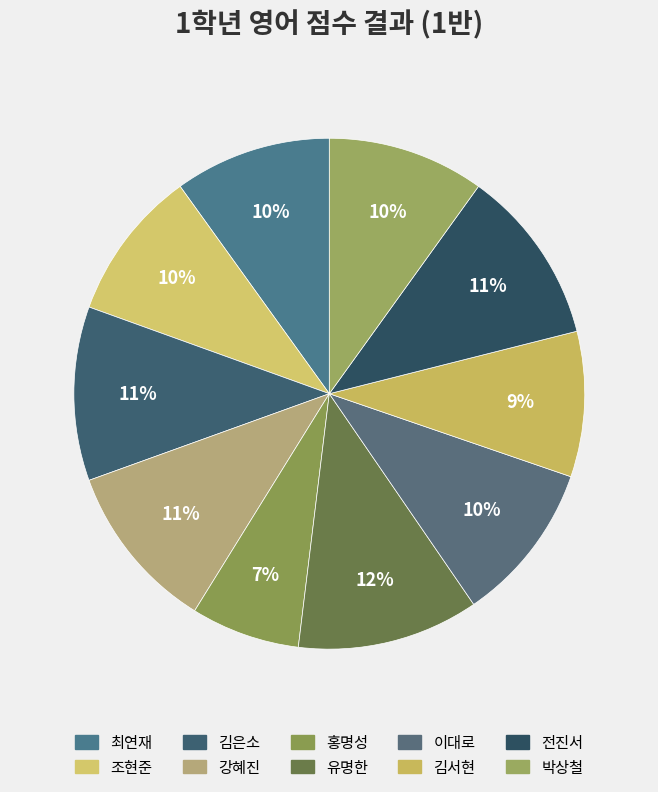

Does 최연재 represent more than half of the total?

No